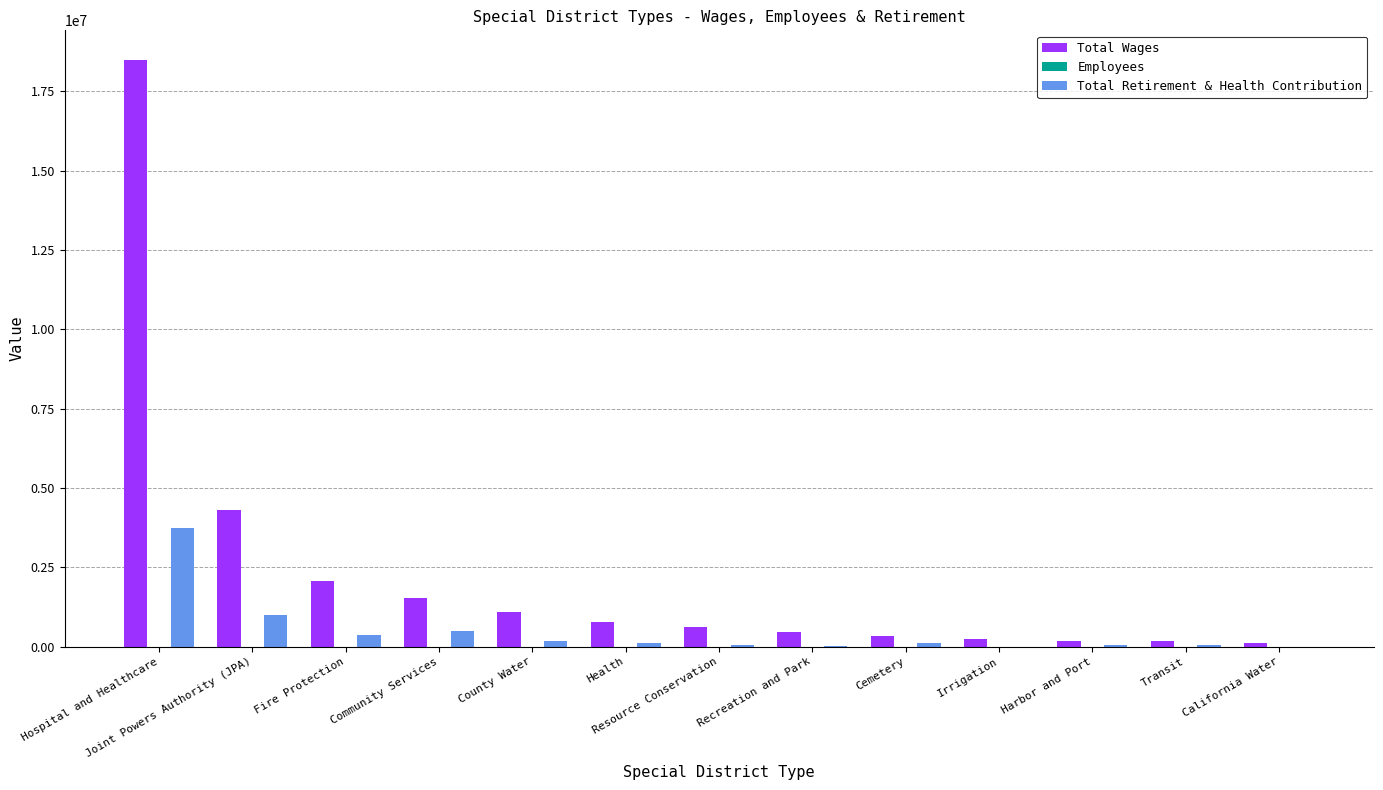

Where is Total Retirement & Health Contribution nearest to the value 1862679?

Joint Powers Authority (JPA)